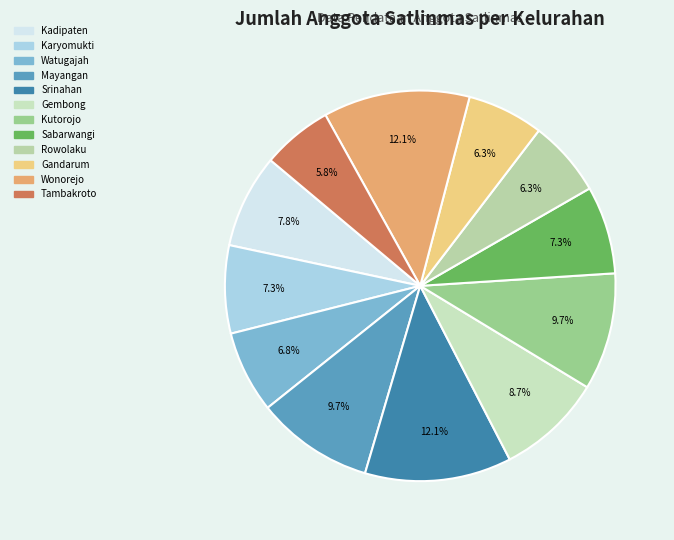

Is it true that Wonorejo is 26% of the pie?

False